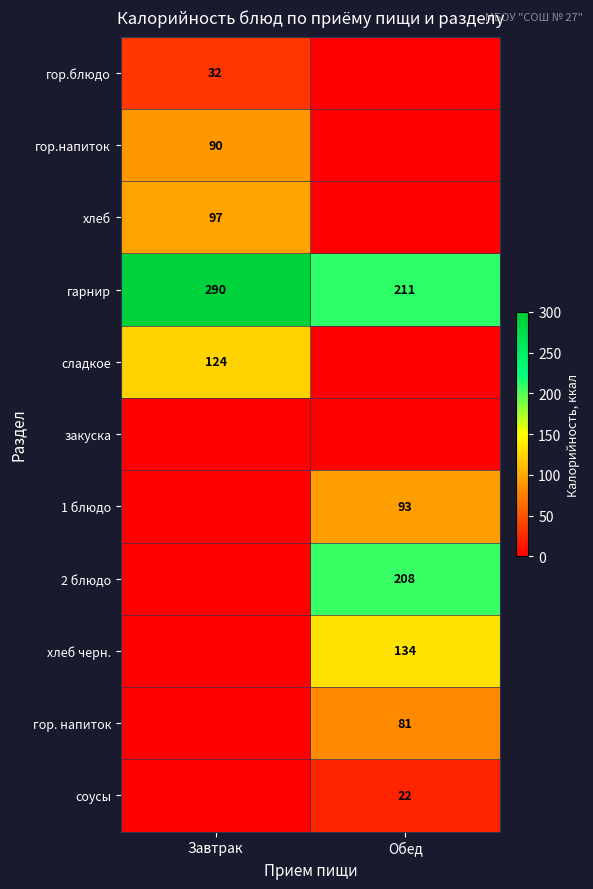

At which category is the sum across all series the highest?

Обед